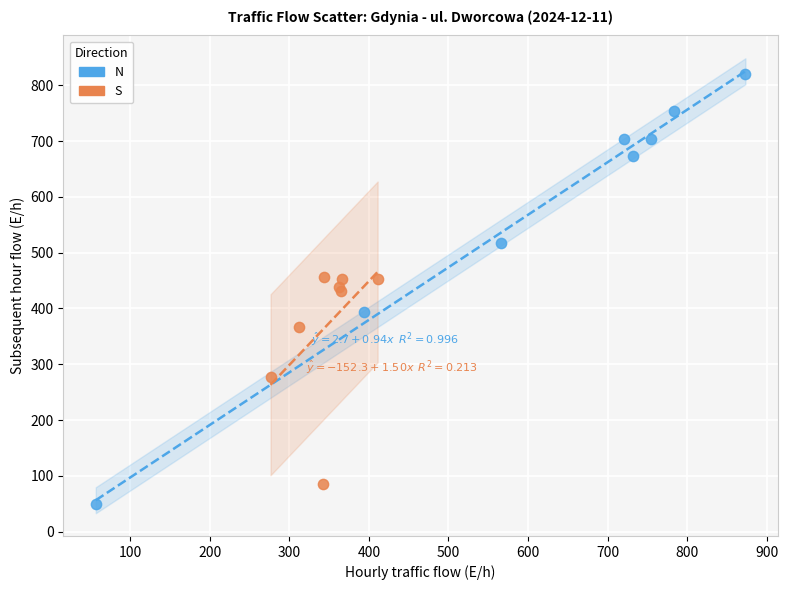

What are all the series names shown in the legend?

N, S